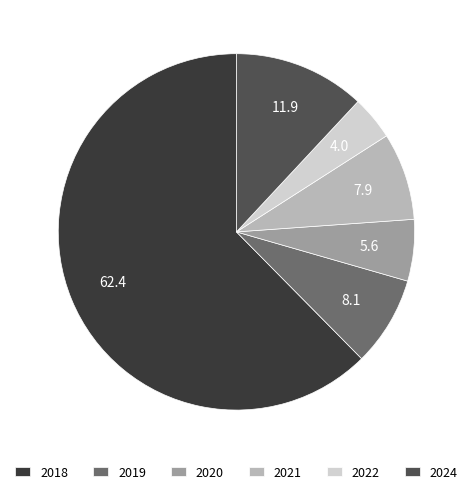

True or false: 2018 accounts for 62% of the total.

True